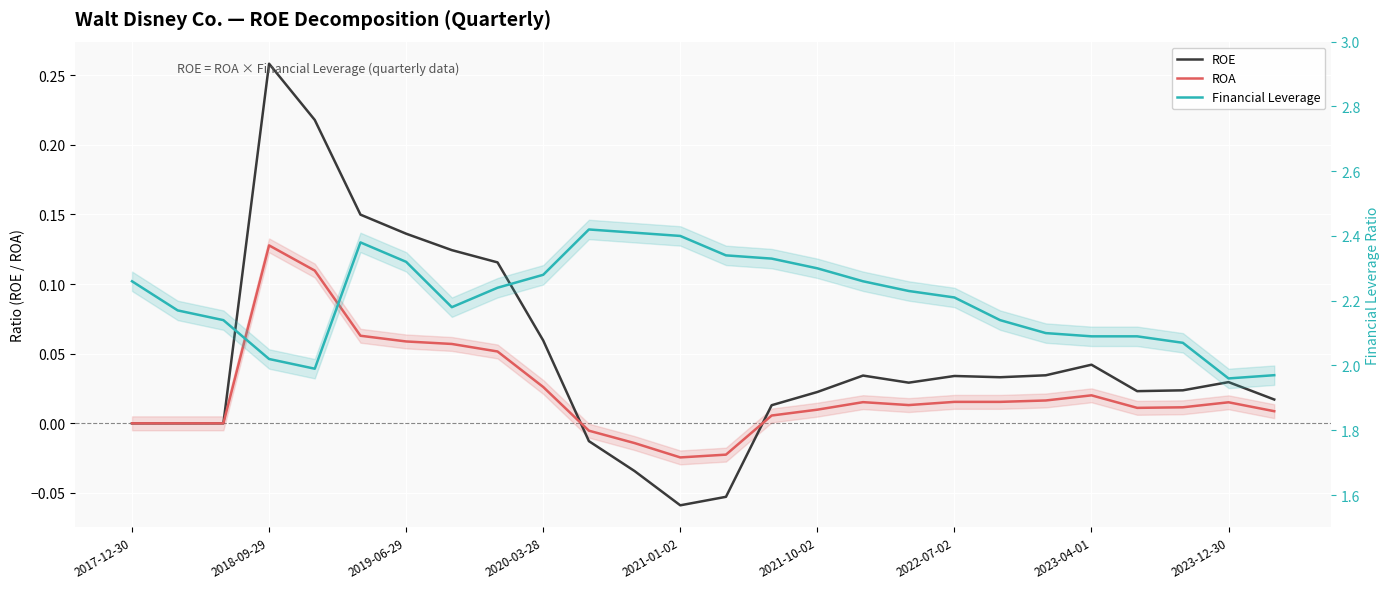

After their last crossing, which series has the higher values: ROE or ROA?

ROE